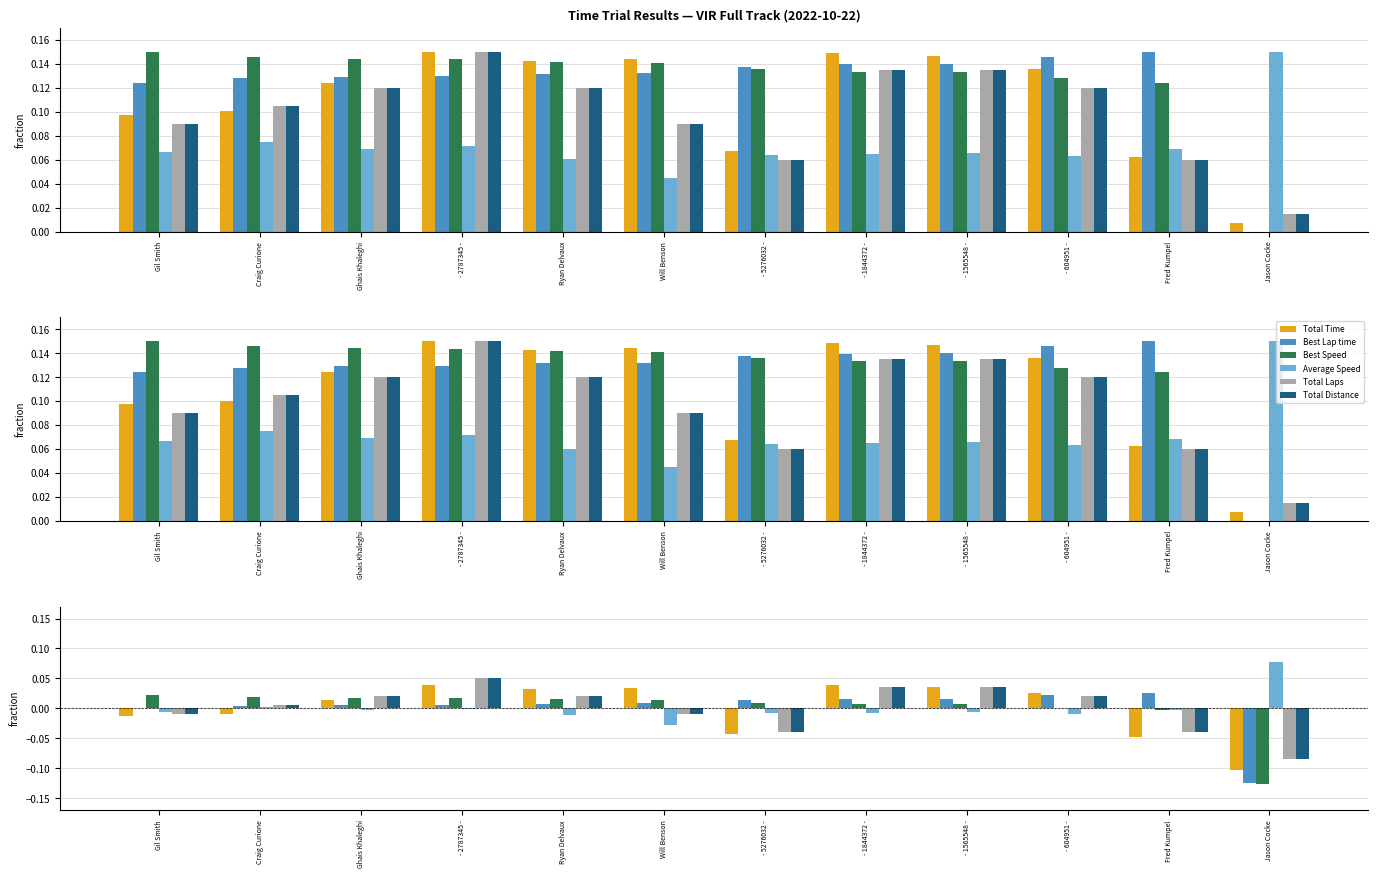

What are all the series names shown in the legend?

Total Time, Best Lap time, Best Speed, Average Speed, Total Laps, Total Distance